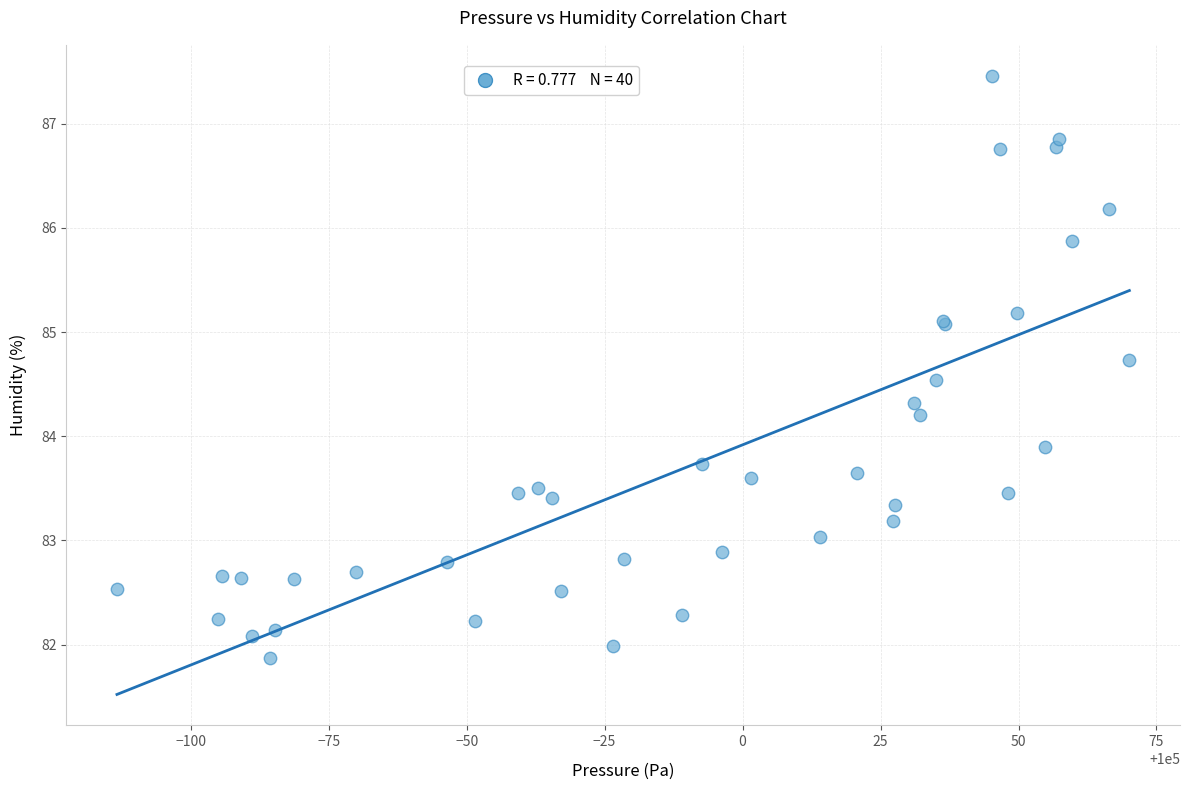

What Y value in the scatter plot is closest to 84?

83.9